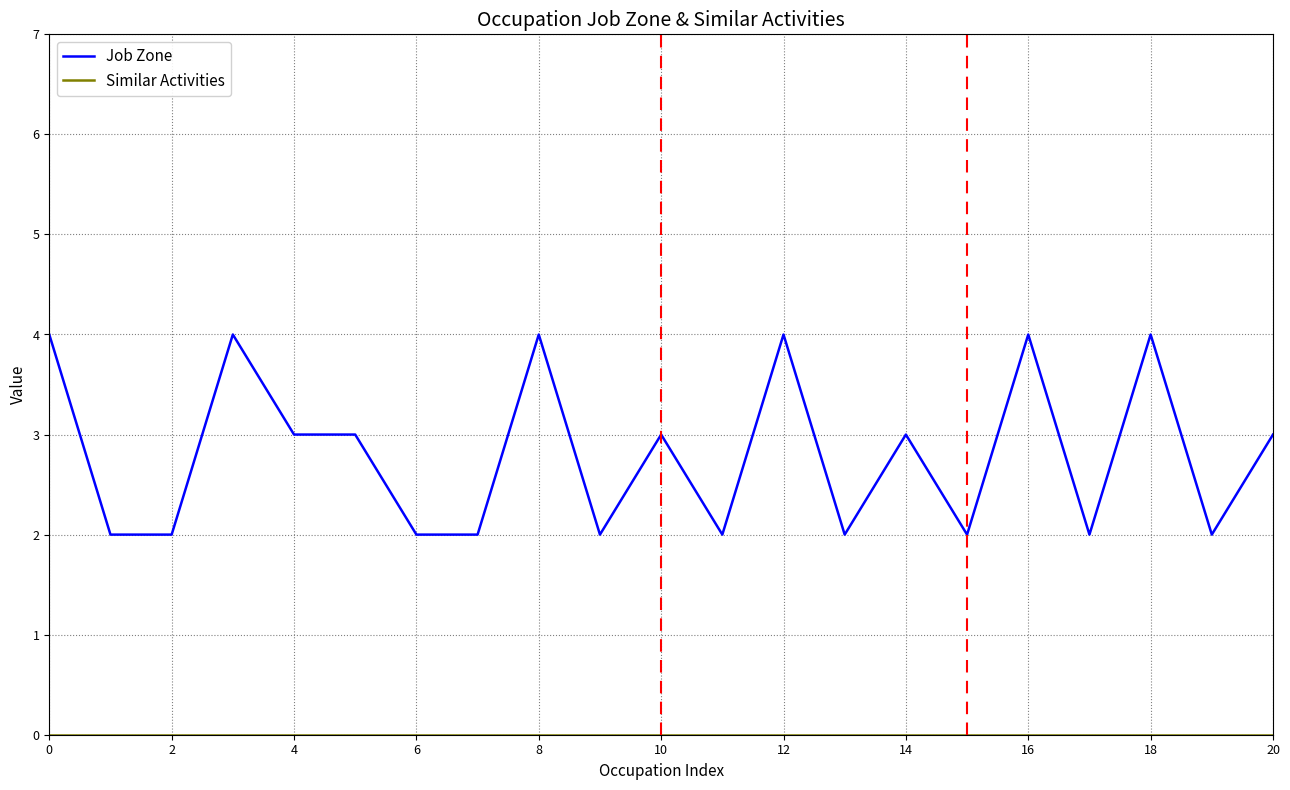

What is the maximum value for Job Zone?

4